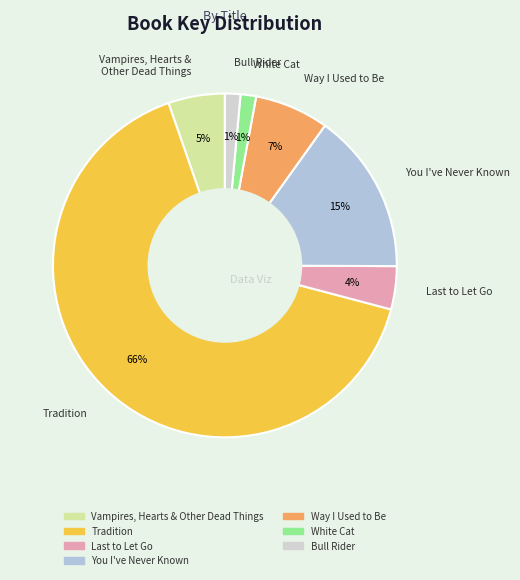

To the nearest percent, what is the average slice percentage?

14%